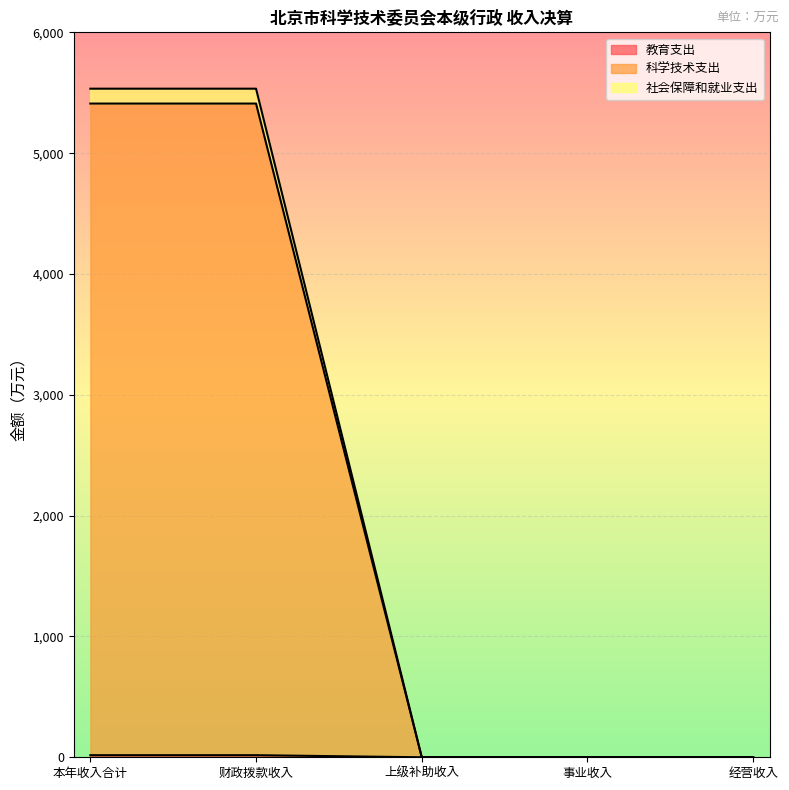

Rank the series by their maximum value, from lowest to highest.

教育支出, 科学技术支出, 社会保障和就业支出